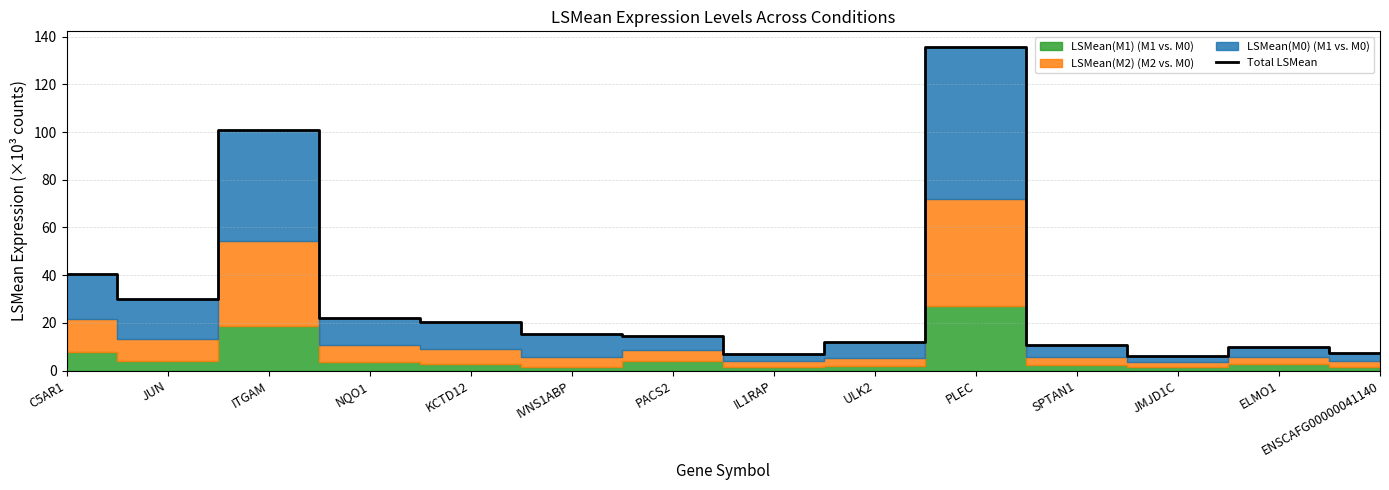

Where does the data first go above 15?

C5AR1